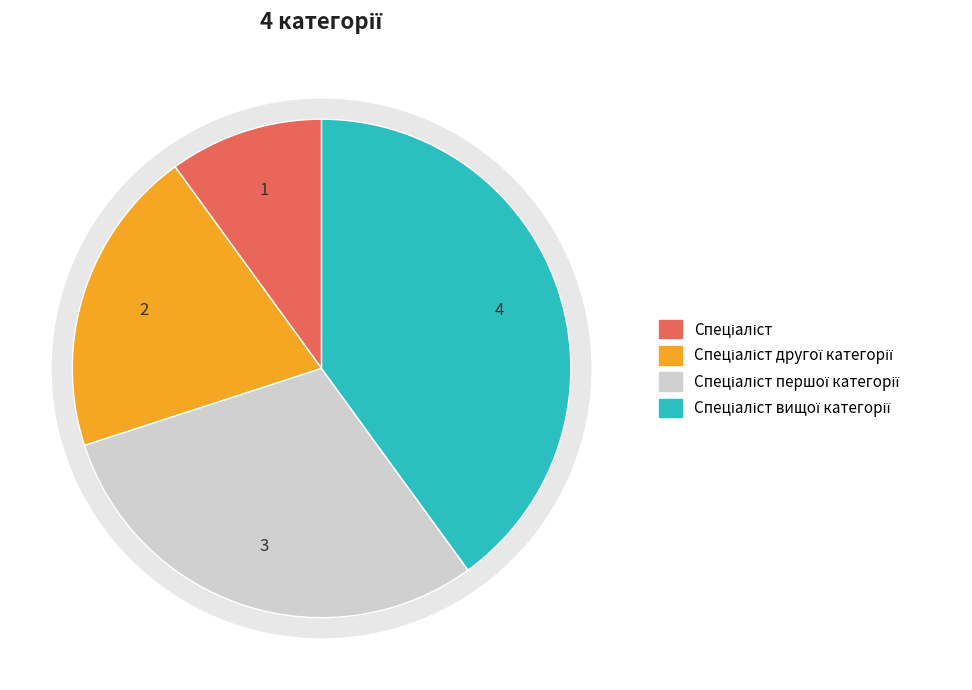

What is the change in value from Спеціаліст to Спеціаліст другої категорії?

+1